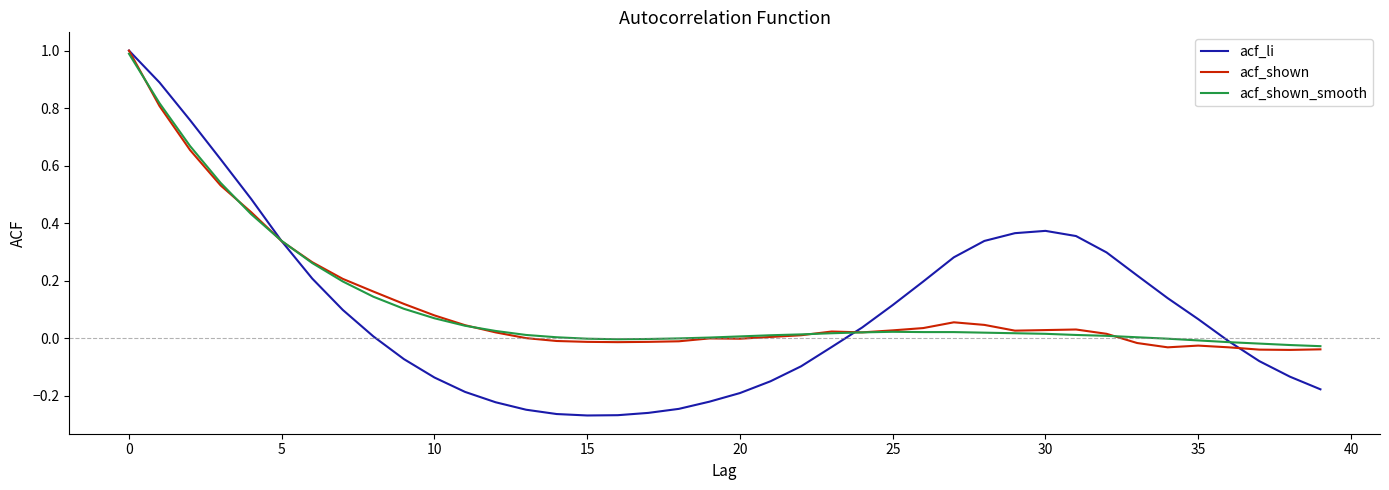

What is the maximum value for acf_shown_smooth?

1.0